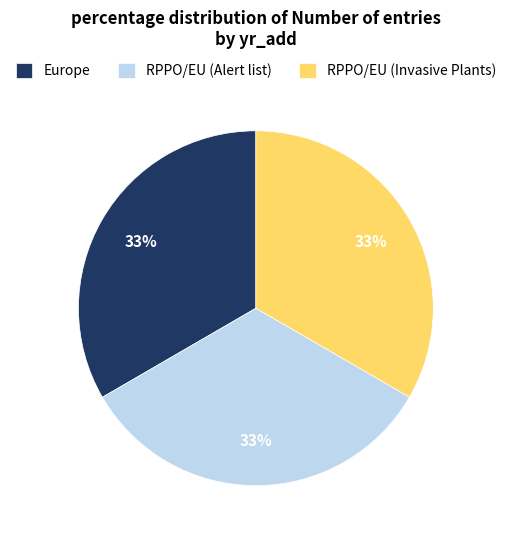

What is the ratio of the value at RPPO/EU (Alert list) to the value at RPPO/EU (Invasive Plants)?

1.0